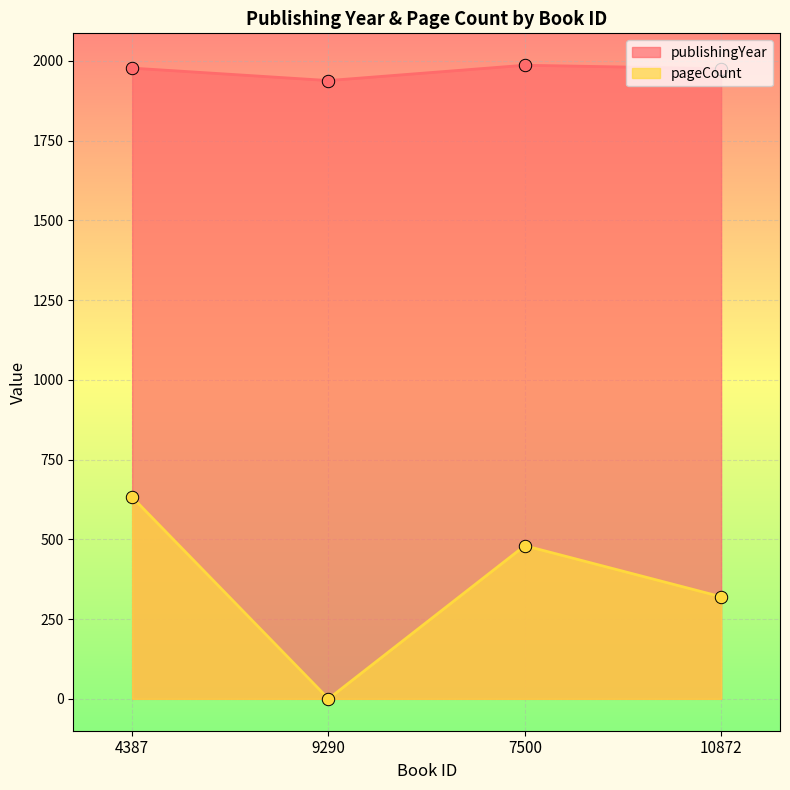

What are all the series names shown in the legend?

publishingYear, pageCount